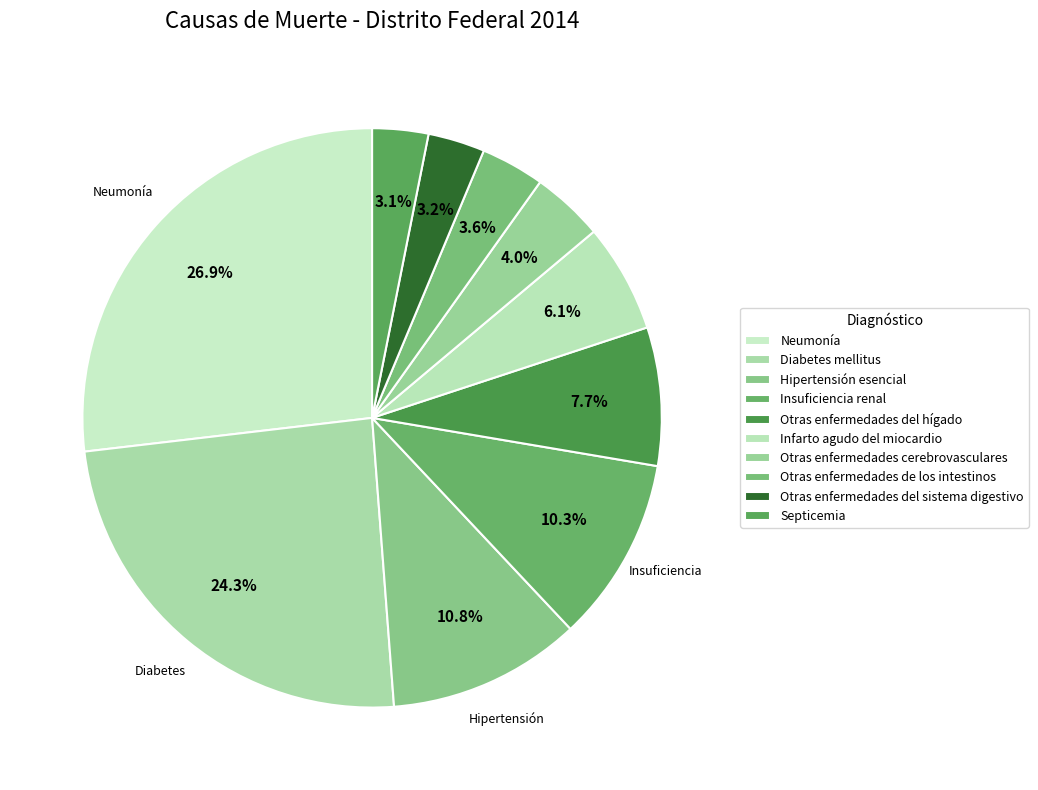

Count the number of slices in the pie.

10